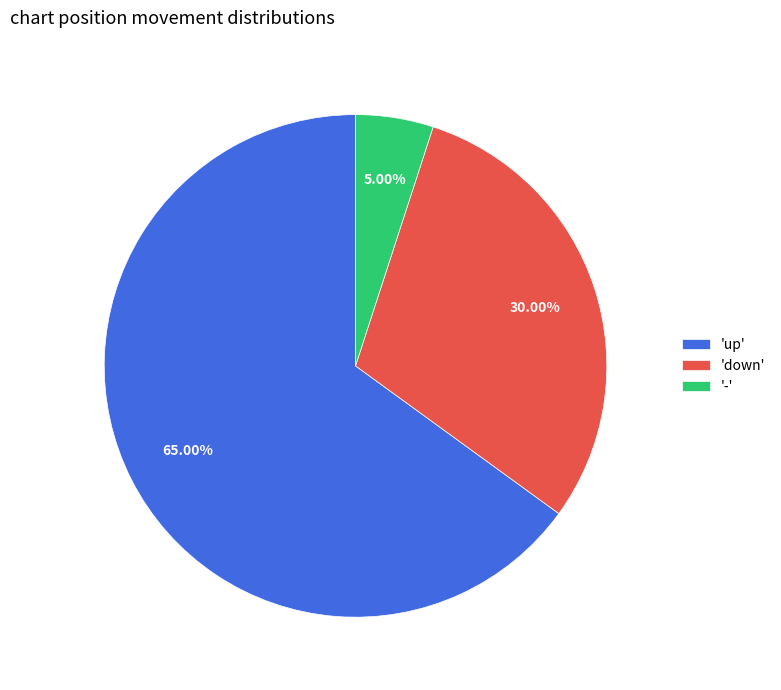

Do '-' and 'down' together represent more than half of the pie?

No